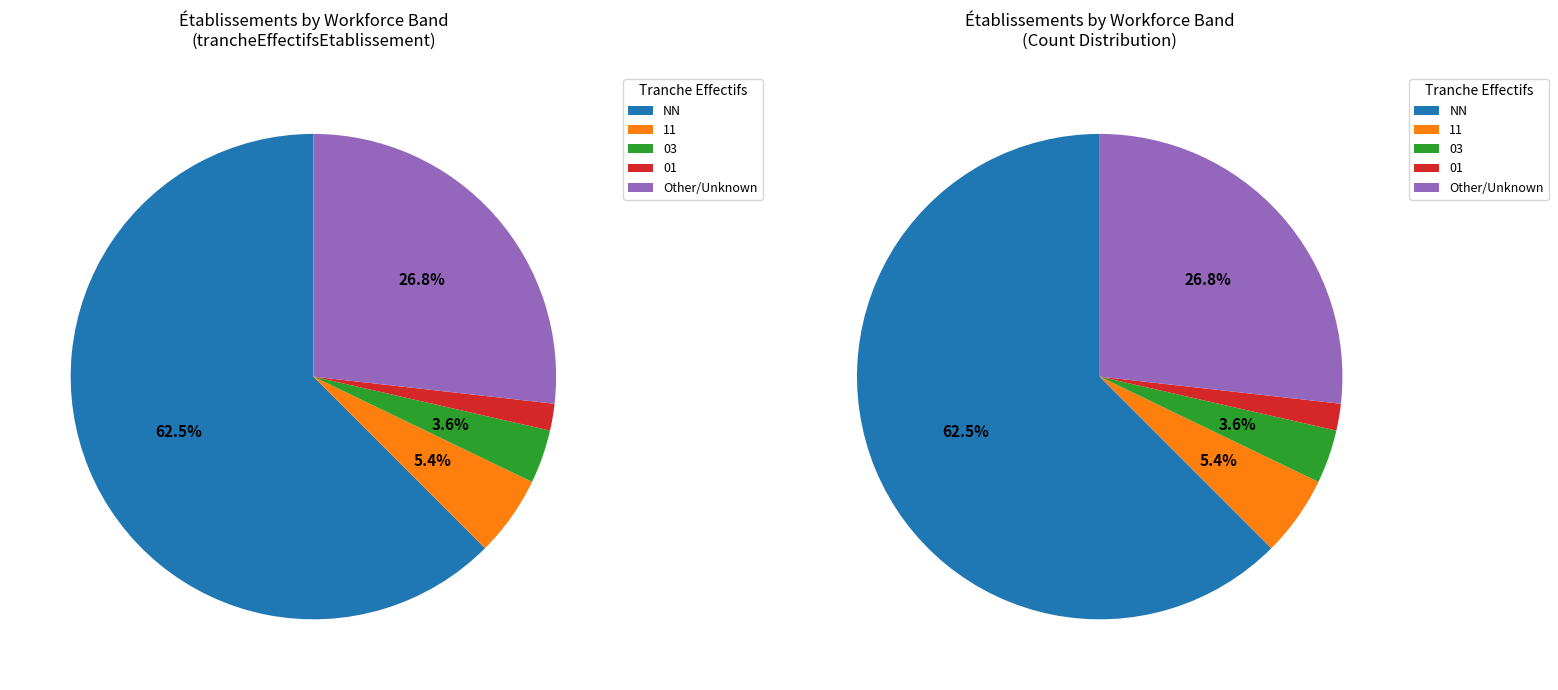

Is it true that 01 is 2% of the pie?

True